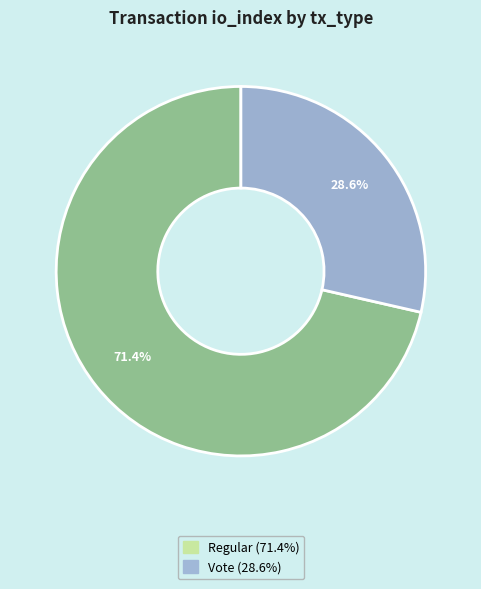

Does any single category account for the majority?

Yes